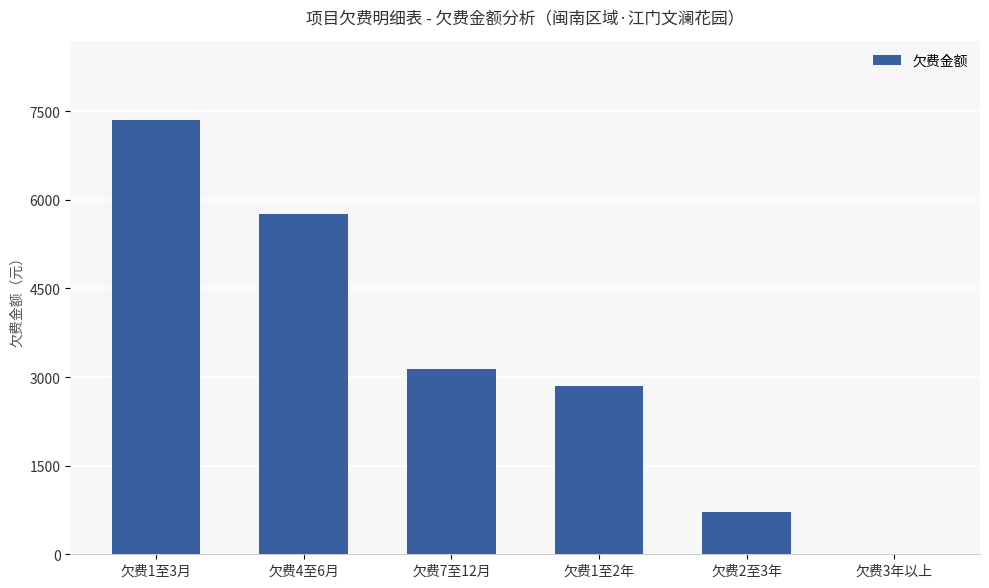

What is the sum of all values?

19802.1